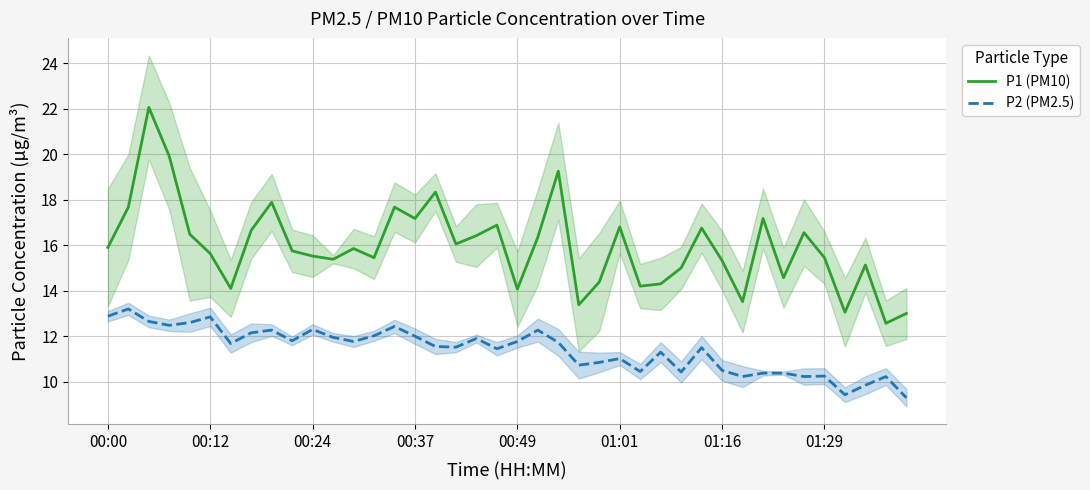

True or false: P1 (PM10) and P2 (PM2.5) intersect in this chart.

False